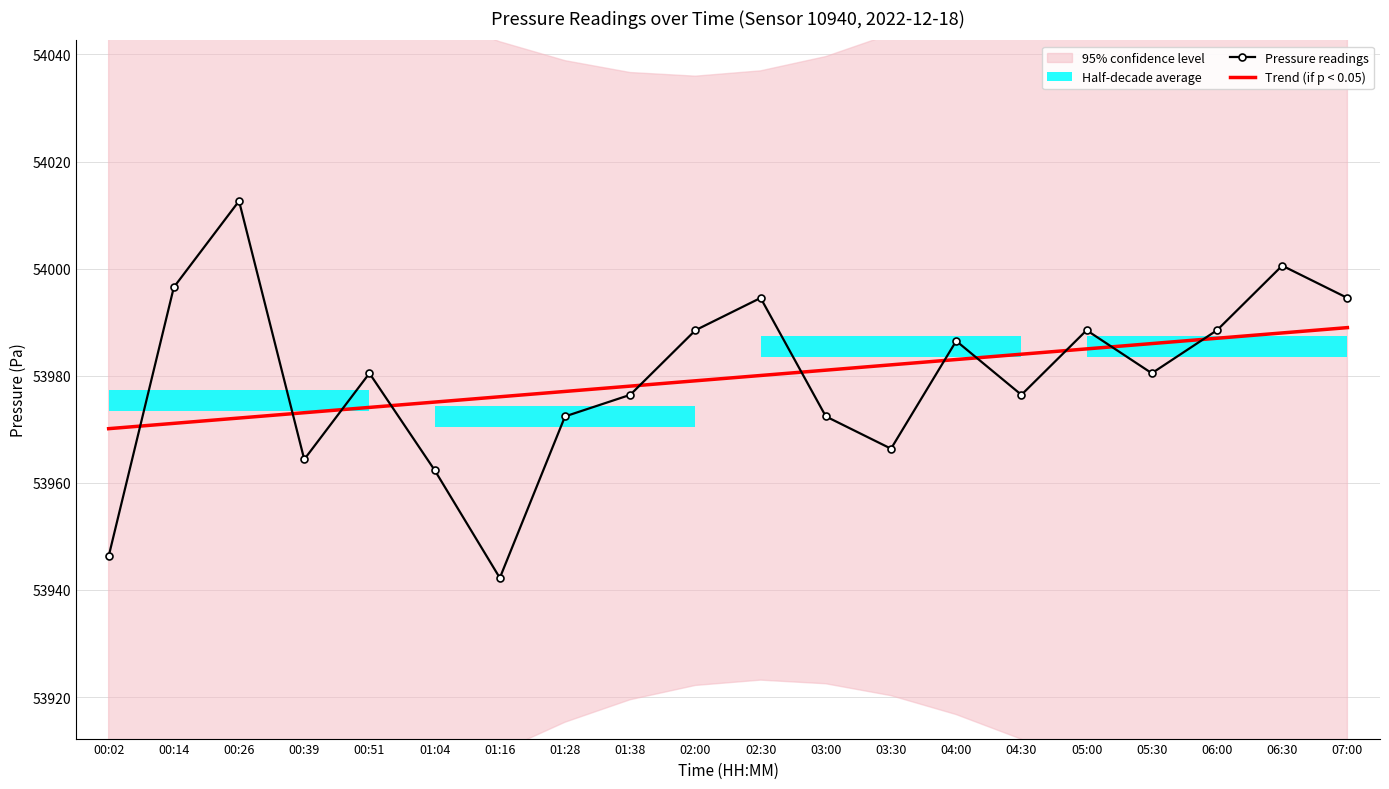

Which series ends up on top after the final intersection of Trend (if p < 0.05) and Pressure readings?

Pressure readings